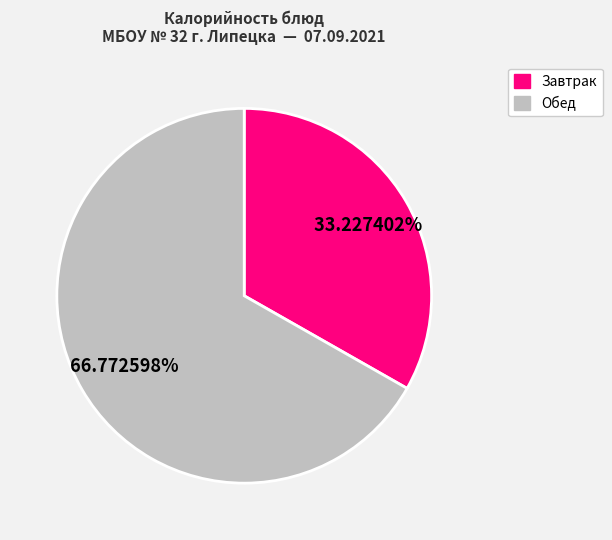

Is there a majority slice in this chart?

Yes